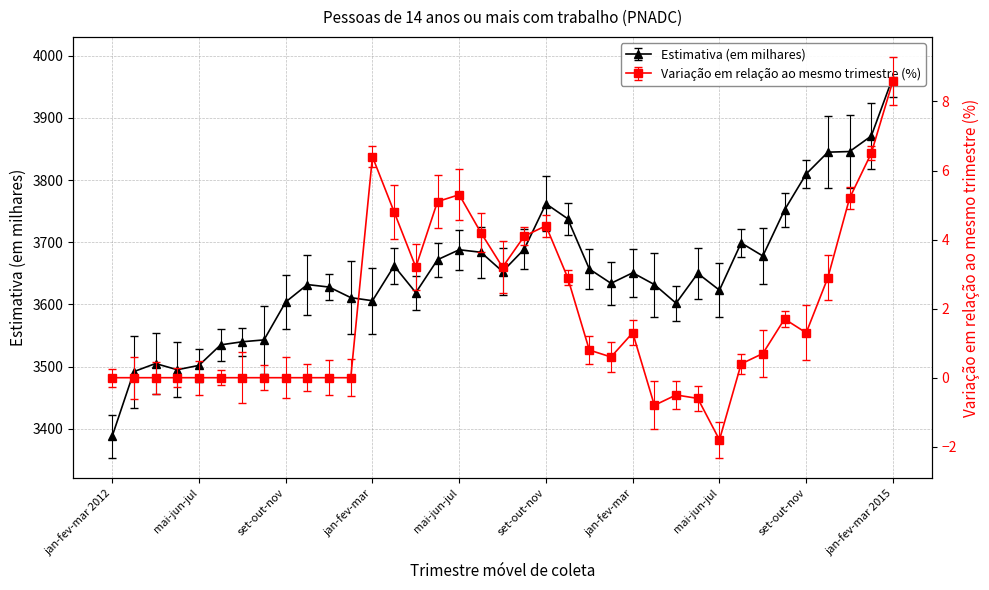

Which has a higher value, abr-mai-jun or jun-jul-ago?

jun-jul-ago